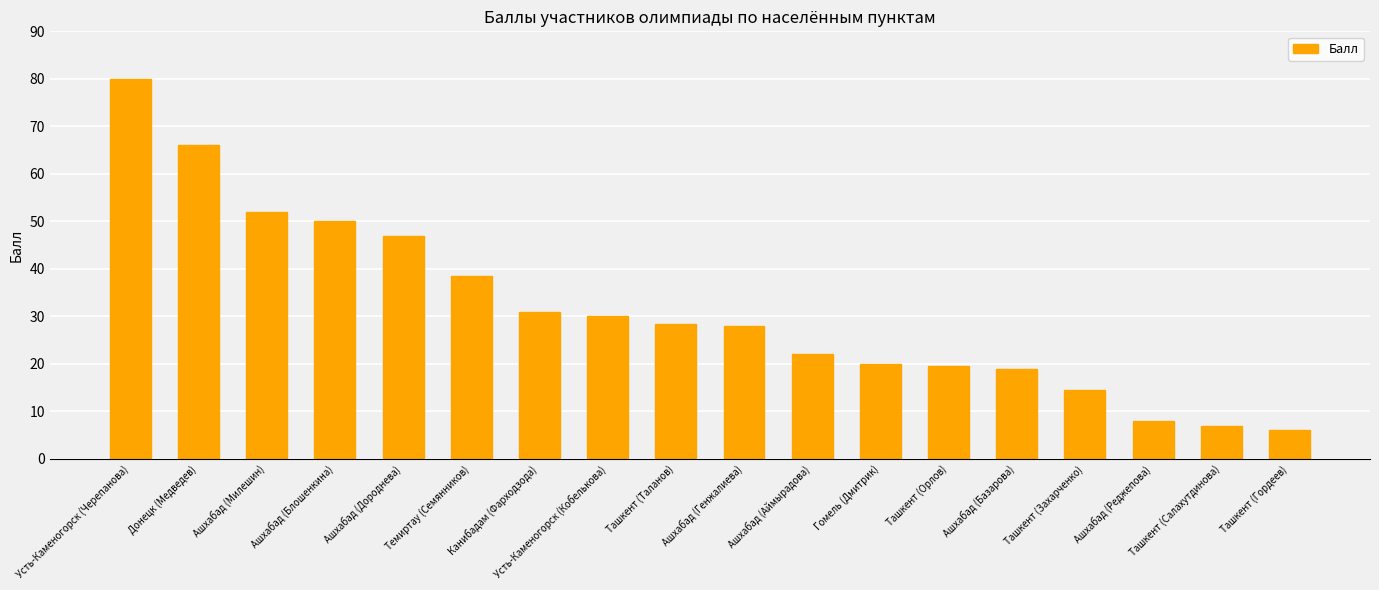

Reading right to left, transcribe all the data shown in this chart.

Ташкент (Гордеев)=6.0	Ташкент (Салахутдинова)=7.0	Ашхабад (Реджепова)=8.0	Ташкент (Захарченко)=14.5	Ашхабад (Базарова)=19.0	Ташкент (Орлов)=19.5	Гомель (Дмитрик)=20.0	Ашхабад (Аймырадова)=22.0	Ашхабад (Генжалиева)=28.0	Ташкент (Таланов)=28.5	Усть-Каменогорск (Кобелькова)=30.0	Канибадам (Фарходзода)=31.0	Темиртау (Семянников)=38.5	Ашхабад (Дороднева)=47.0	Ашхабад (Блошенкина)=50.0	Ашхабад (Милешин)=52.0	Донецк (Медведев)=66.0	Усть-Каменогорск (Черепанова)=80.0